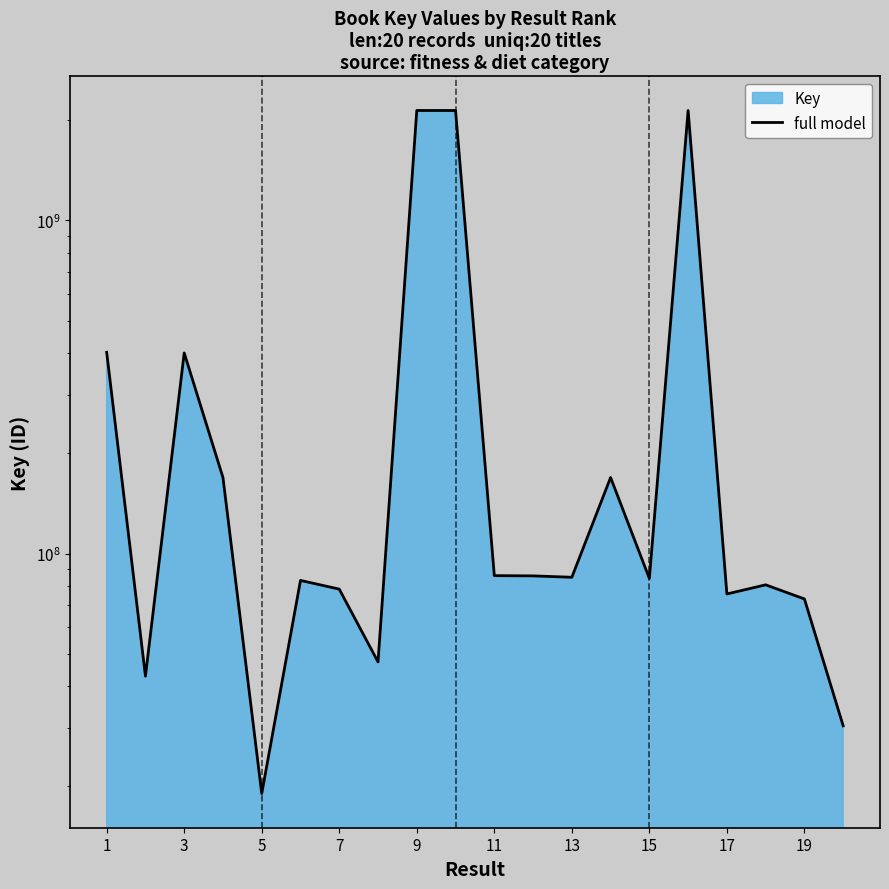

What is the difference between the maximum and minimum values?

2118685768